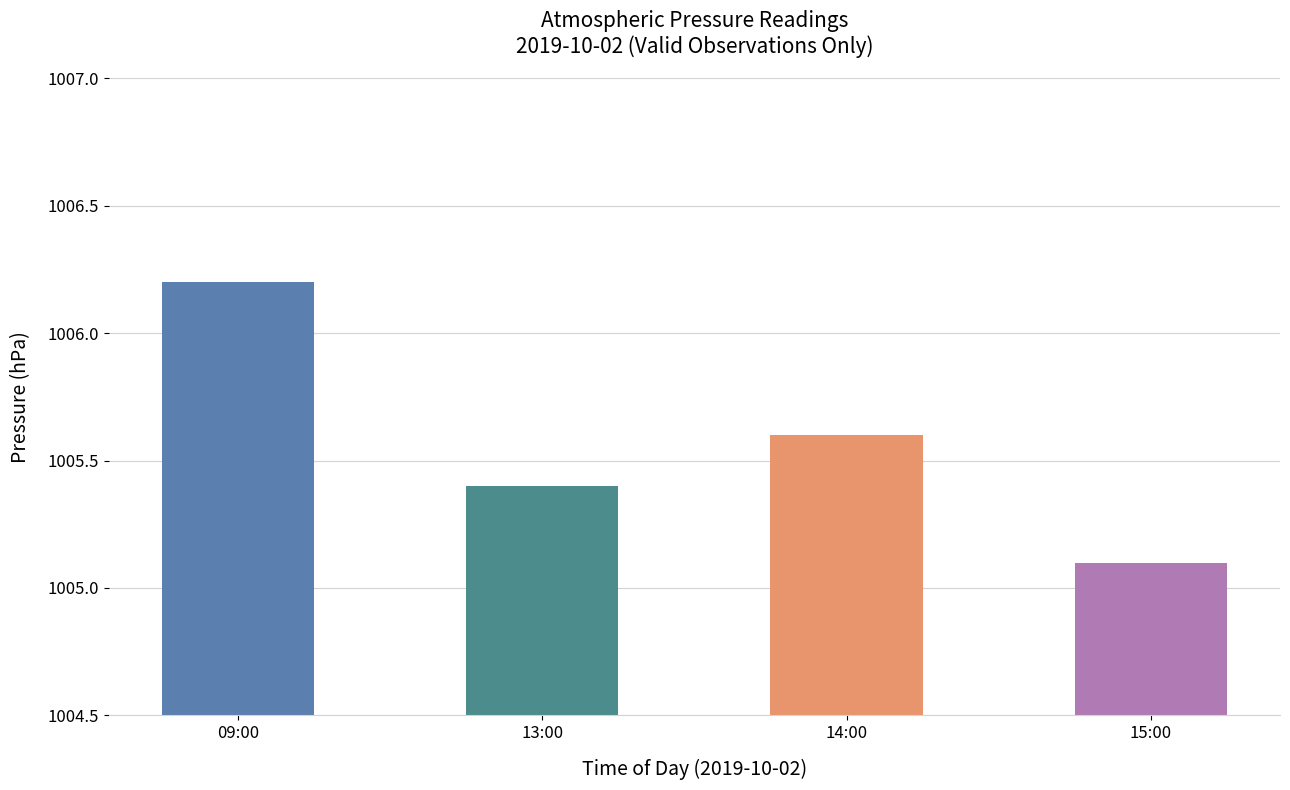

What is the greatest value displayed?

1006.2